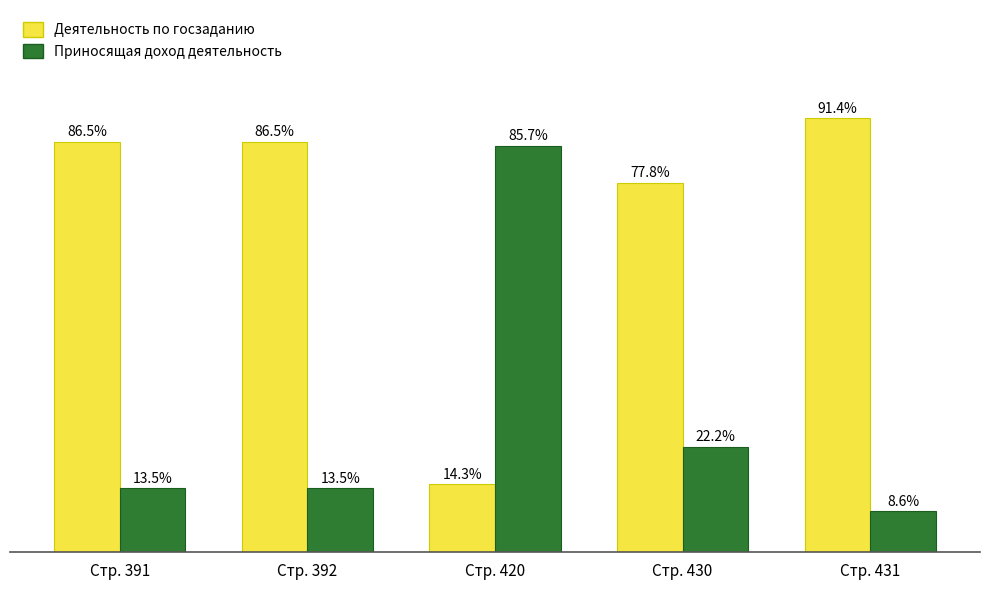

Is the value of Деятельность по госзаданию at Стр. 430 greater than the value of Приносящая доход деятельность at Стр. 392?

Yes